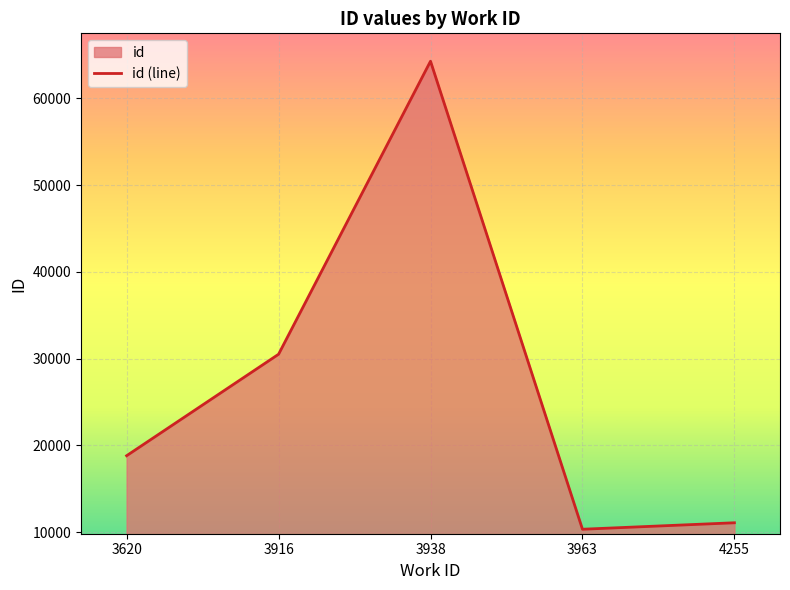

How many data points are less than 18805?

2